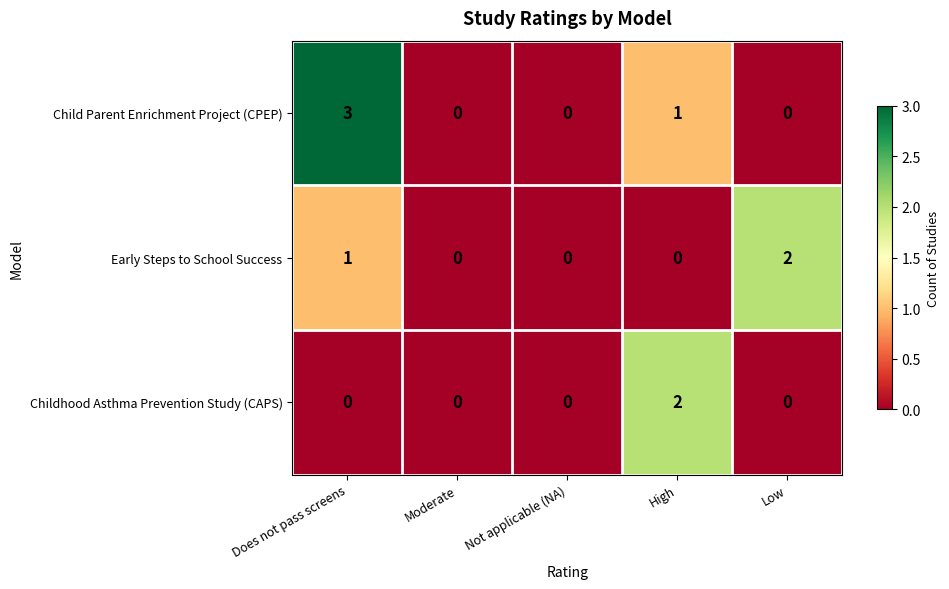

Is it true that Childhood Asthma Prevention Study (CAPS) equals 1 at Not applicable (NA)?

False